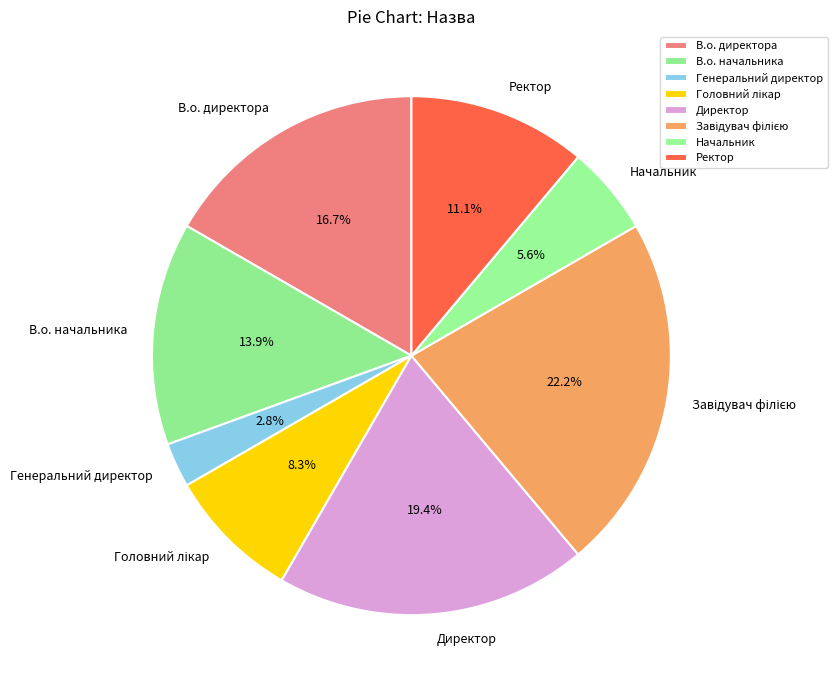

Is there a majority slice in this chart?

No